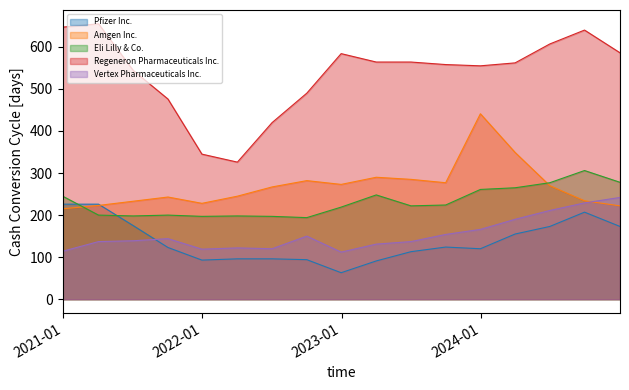

Which series has the largest range (max minus min)?

Regeneron Pharmaceuticals Inc.